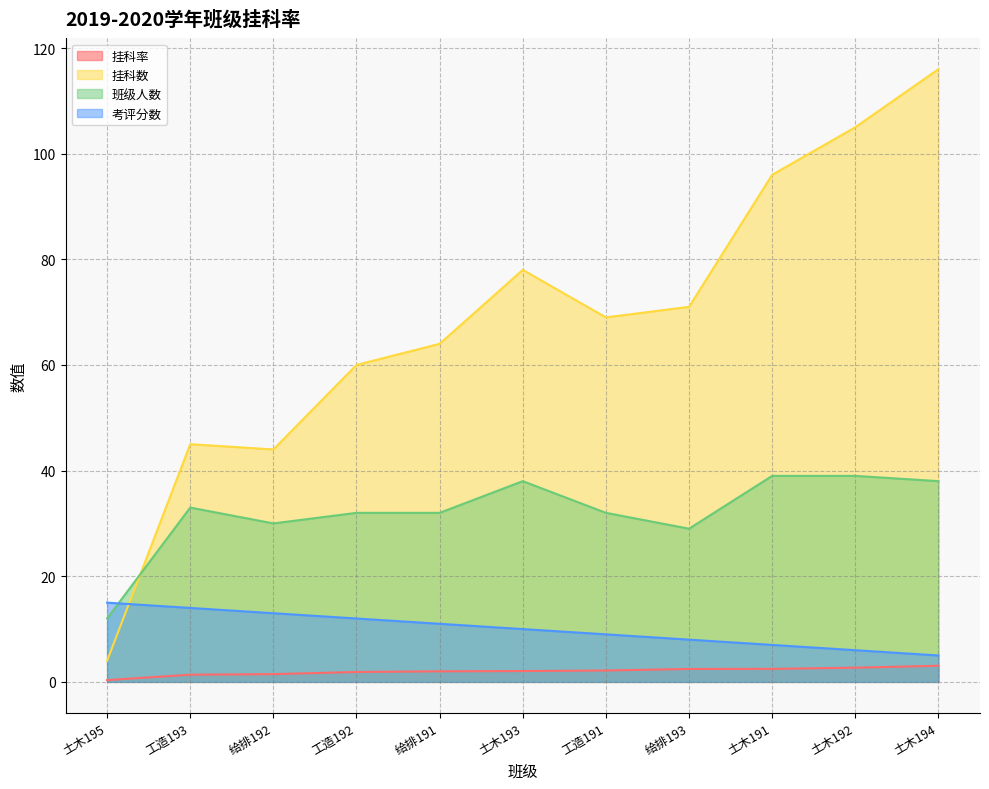

Reading right to left, extract all data points from this chart.

挂科率: 3.1	2.7	2.5	2.4	2.2	2.1	2.0	1.9	1.5	1.4	0.3
挂科数: 116.0	105.0	96.0	71.0	69.0	78.0	64.0	60.0	44.0	45.0	4.0
班级人数: 38.0	39.0	39.0	29.0	32.0	38.0	32.0	32.0	30.0	33.0	12.0
考评分数: 5.0	6.0	7.0	8.0	9.0	10.0	11.0	12.0	13.0	14.0	15.0